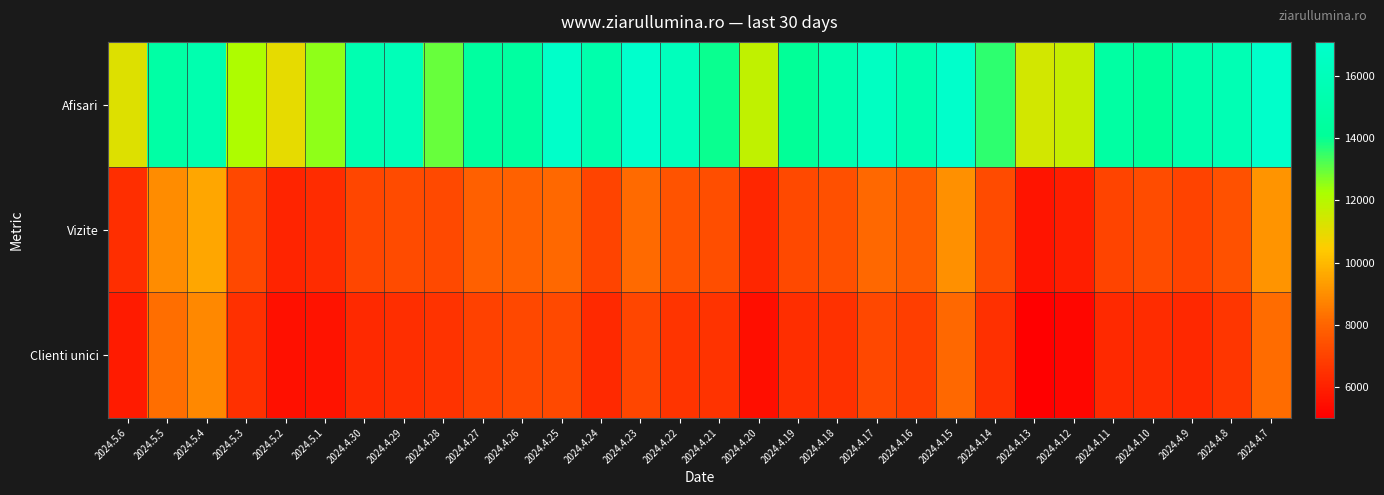

How many series are shown in this chart?

3